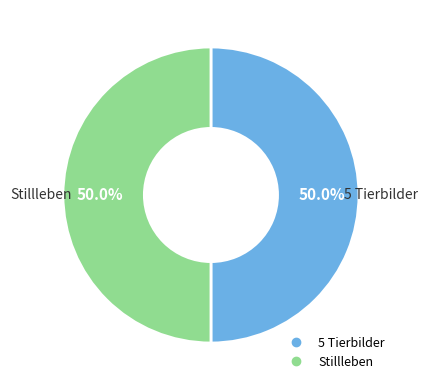

How many slices are in this pie chart?

2